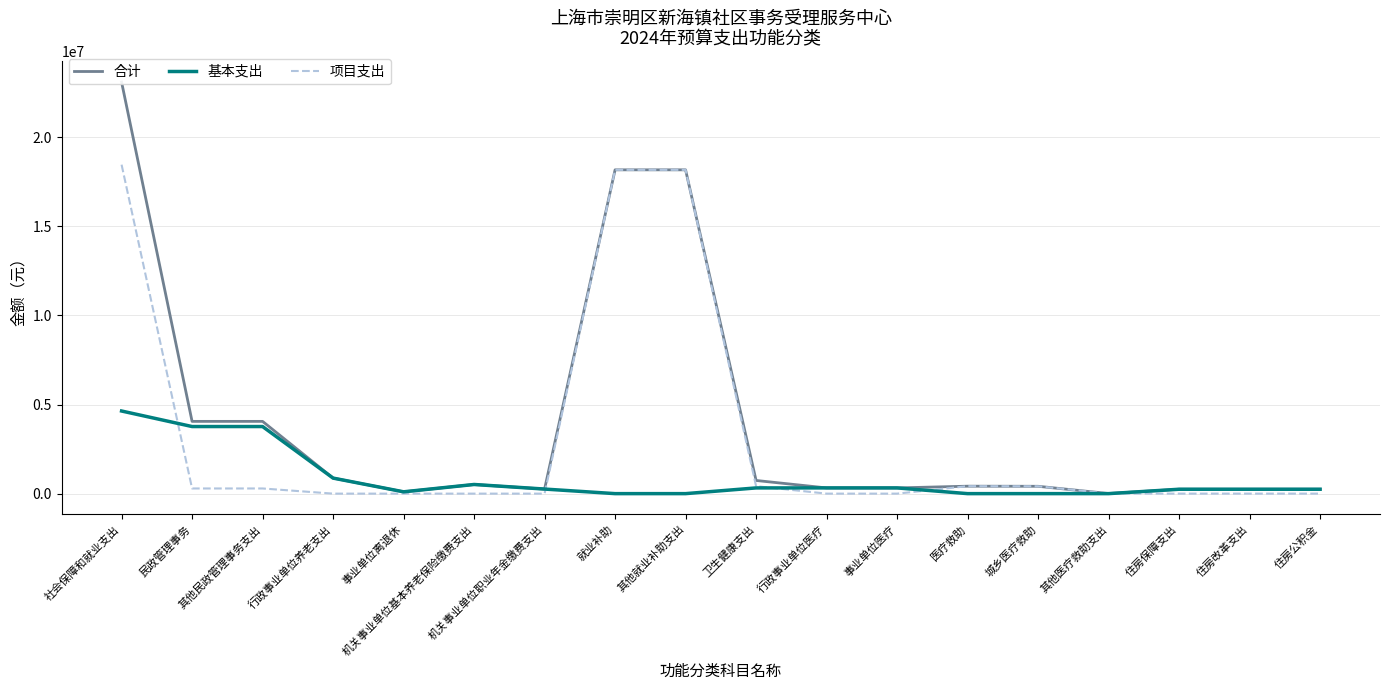

What is the label of the 8th point from the right?

行政事业单位医疗